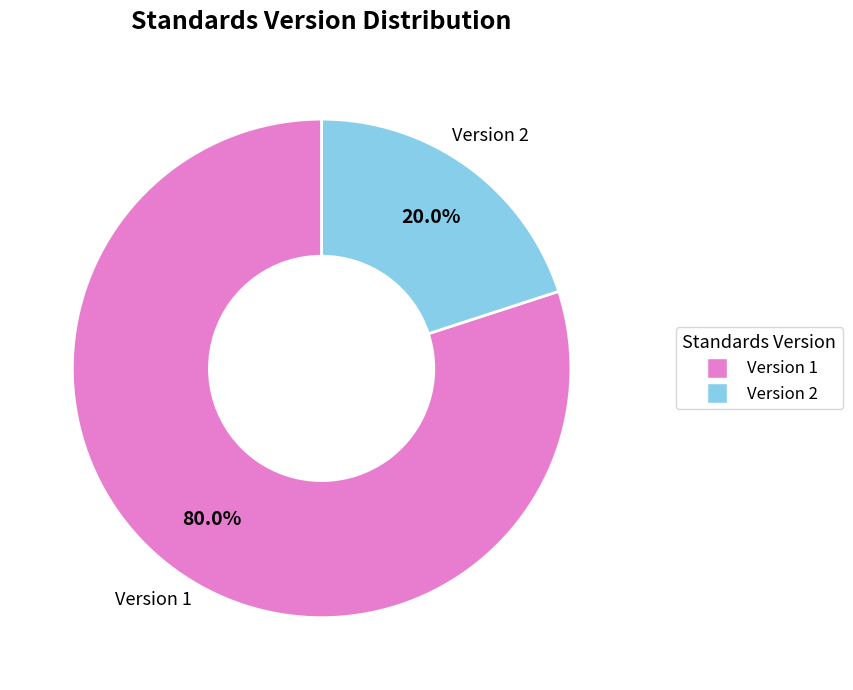

Does any single category account for the majority?

Yes